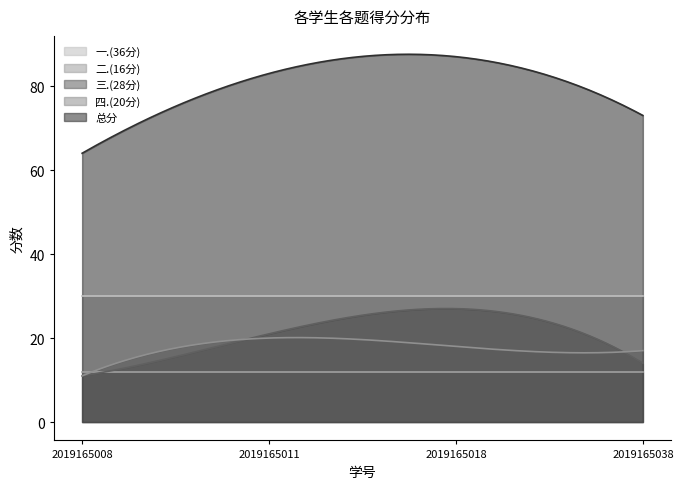

At which label is 一.(36分) closest to 30?

2019165008